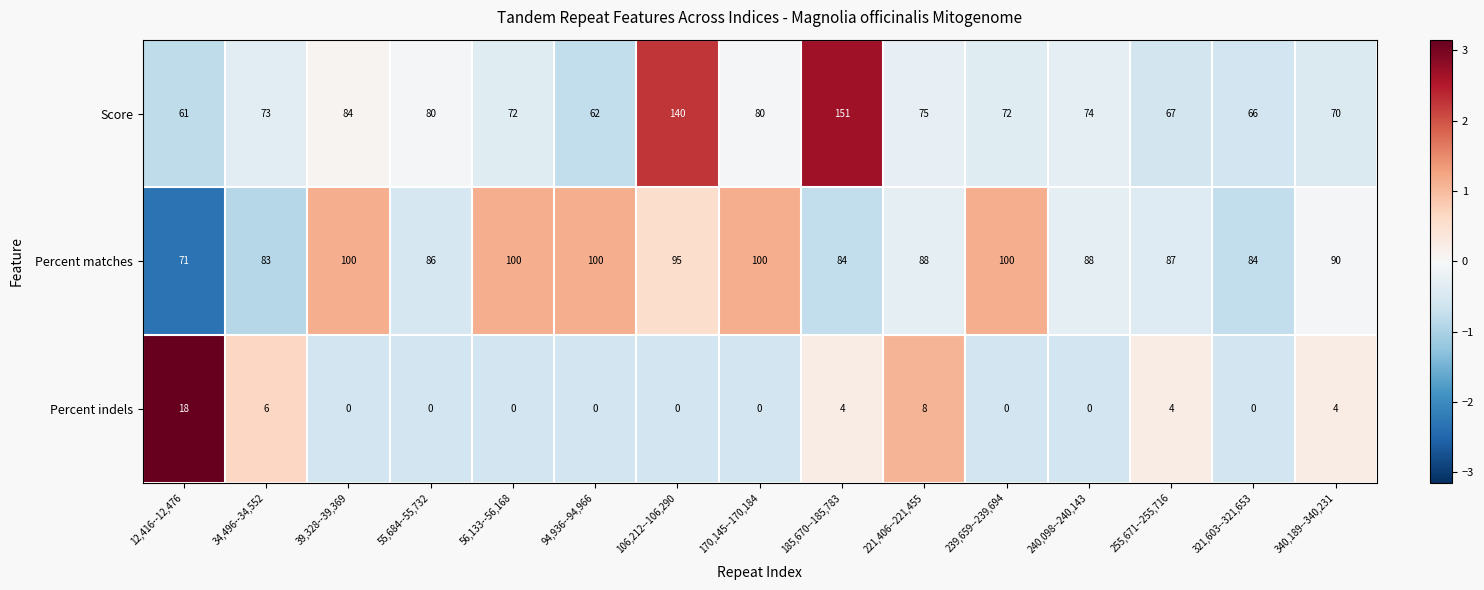

What is the lowest value of the Percent matches series?

71